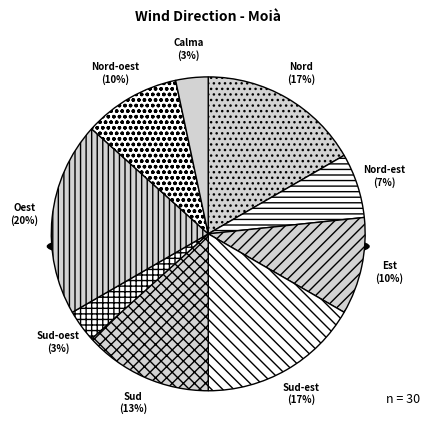

Count the number of slices in the pie.

9